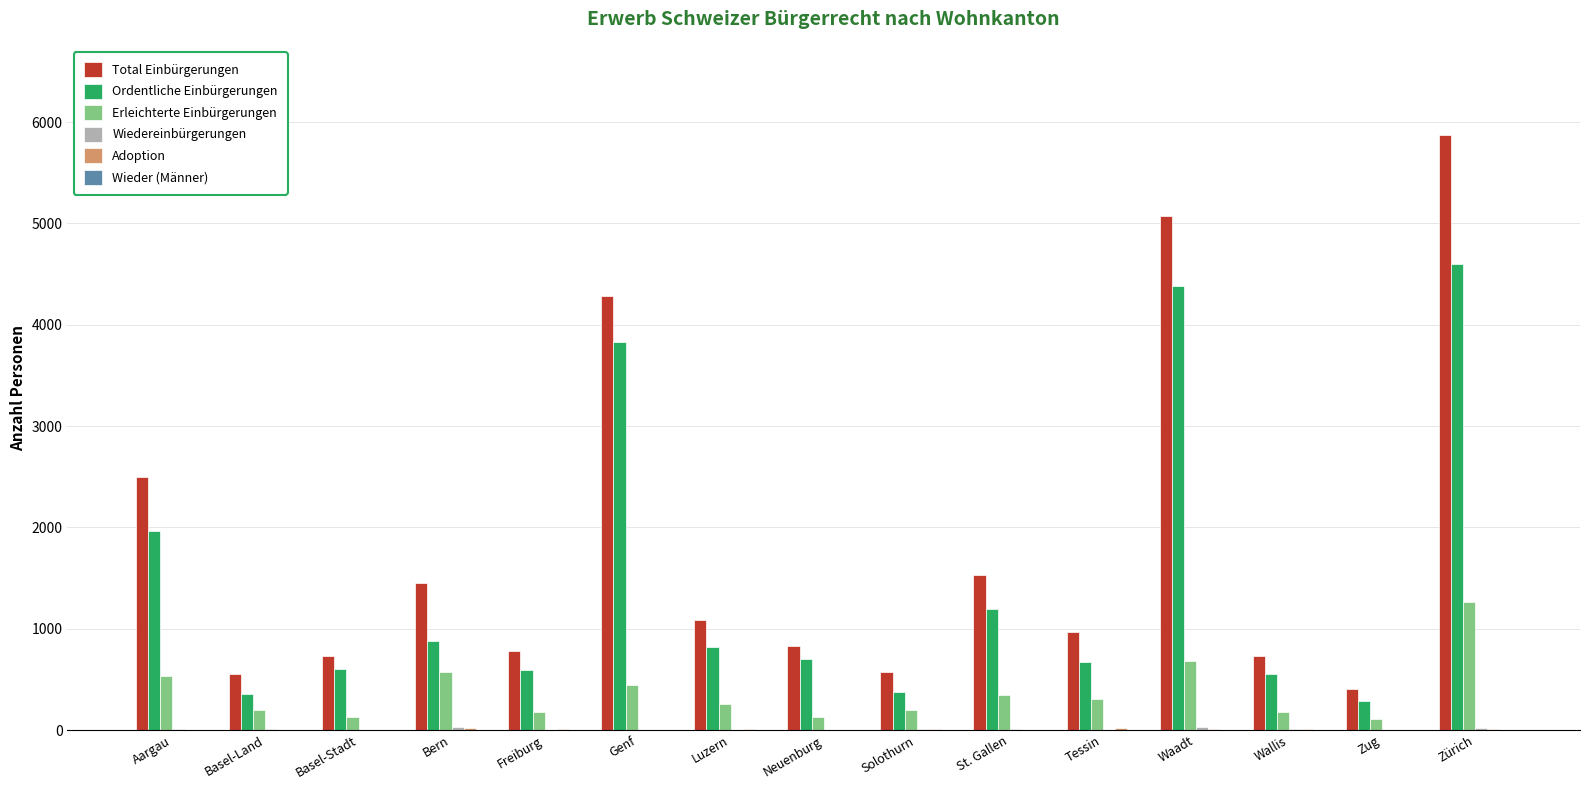

At which label is Total Einbürgerungen closest to 3136?

Aargau